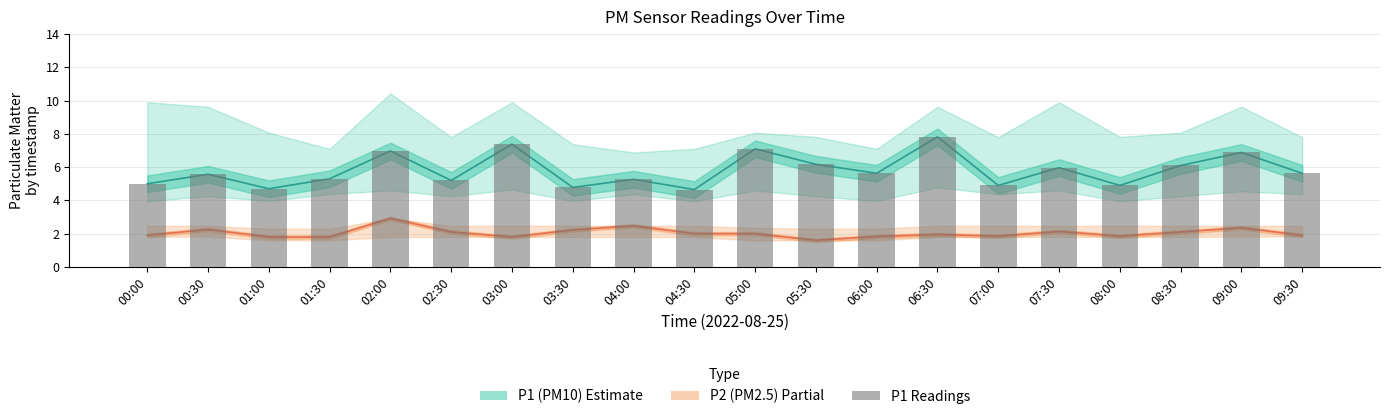

How many data points does each series have?

20